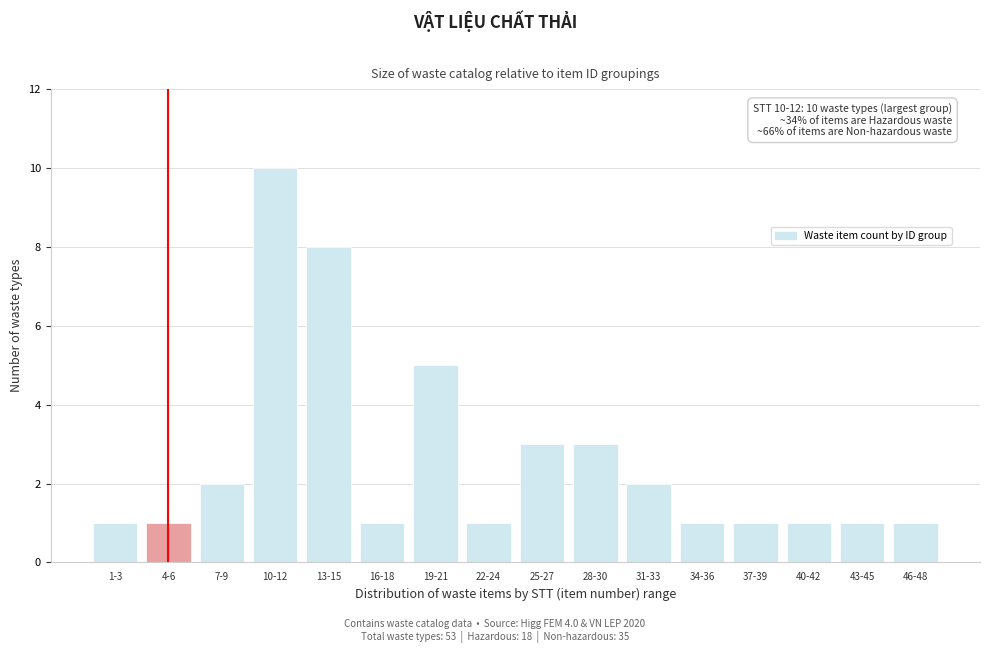

Reading left to right, extract all data points from this chart.

1	1	2	10	8	1	5	1	3	3	2	1	1	1	1	1